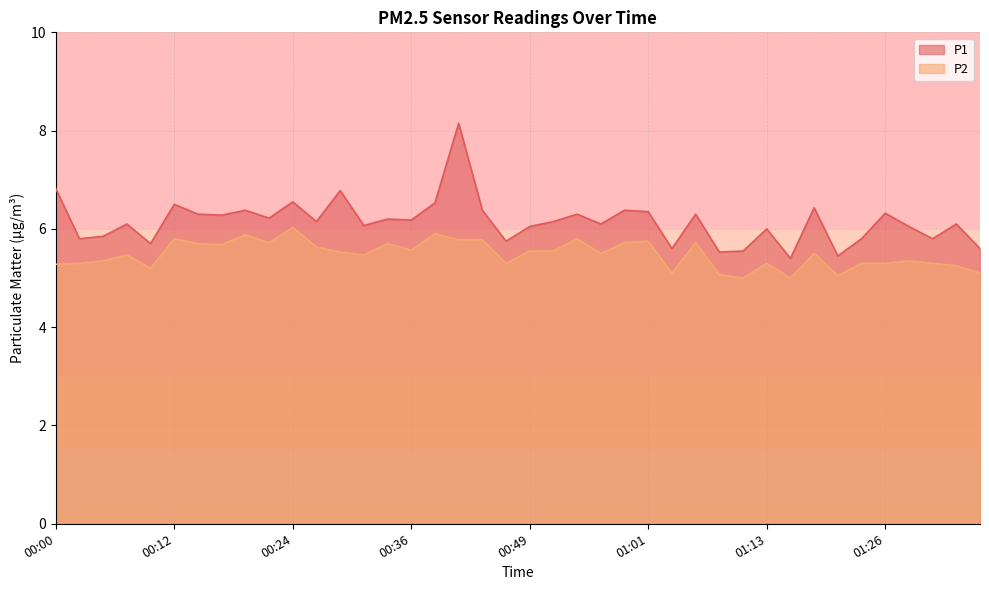

True or false: P2 and P1 intersect in this chart.

False